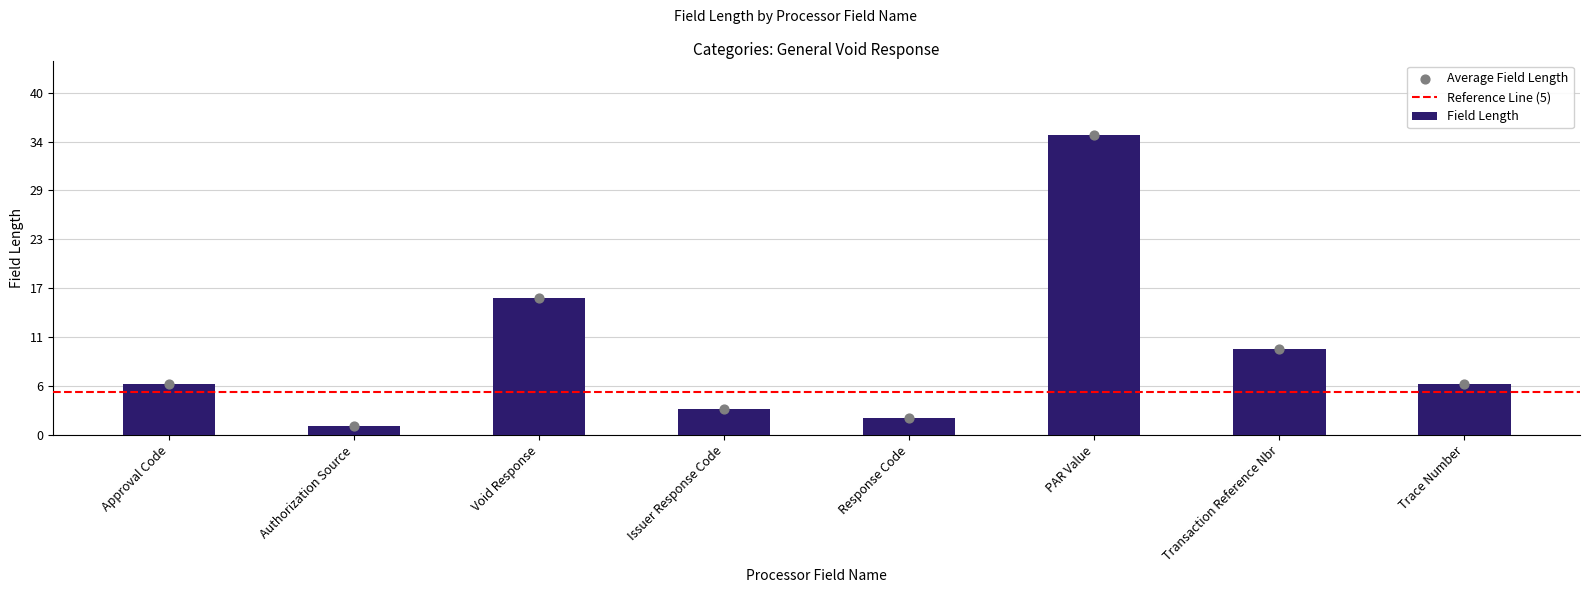

Approximately how many times larger is the value at Authorization Source compared to Approval Code?

0.2